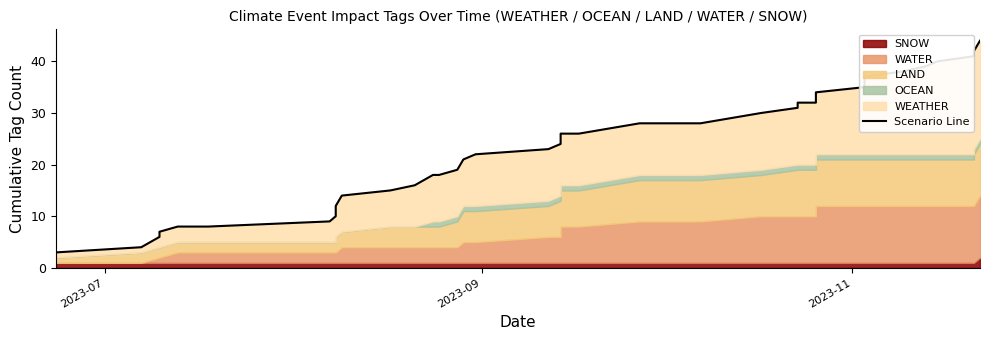

True or false: there are more than 1 points higher than both neighbors.

False